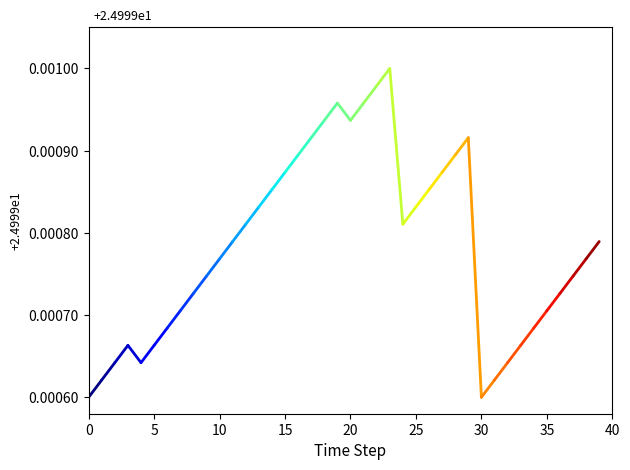

Between 0 and 5, which is larger?

5